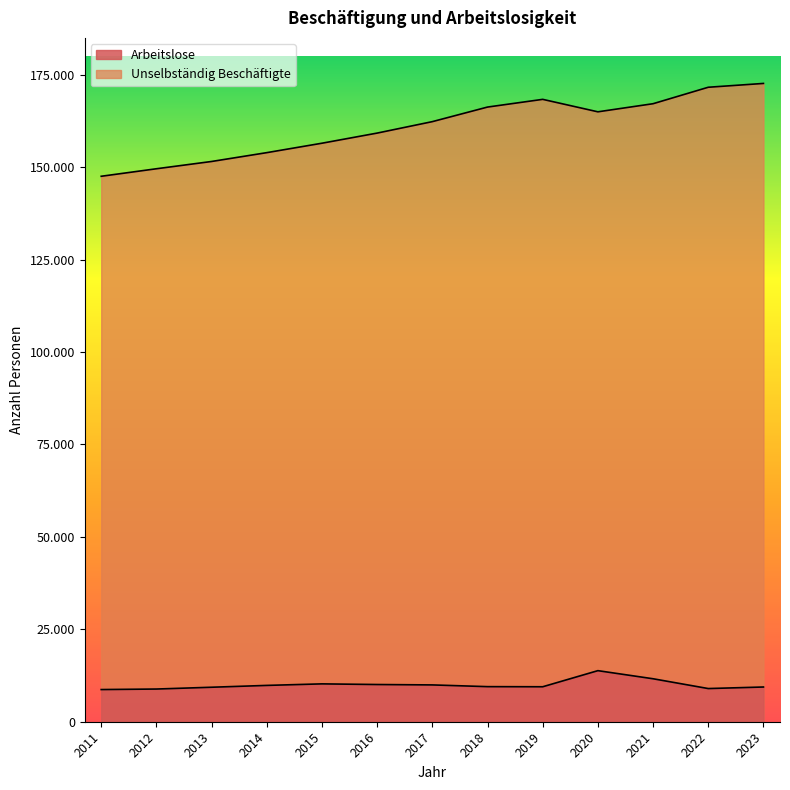

What is the value of the Unselbständig Beschäftigte point at the 5th from the left?

156506